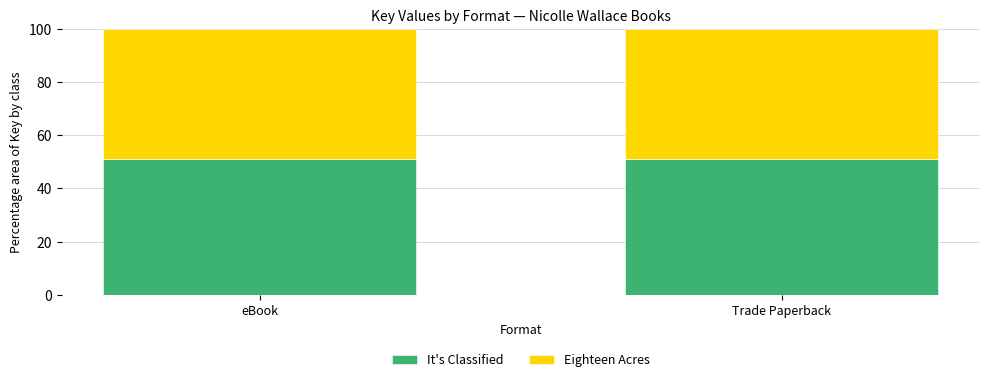

How many distinct data groups are displayed?

2